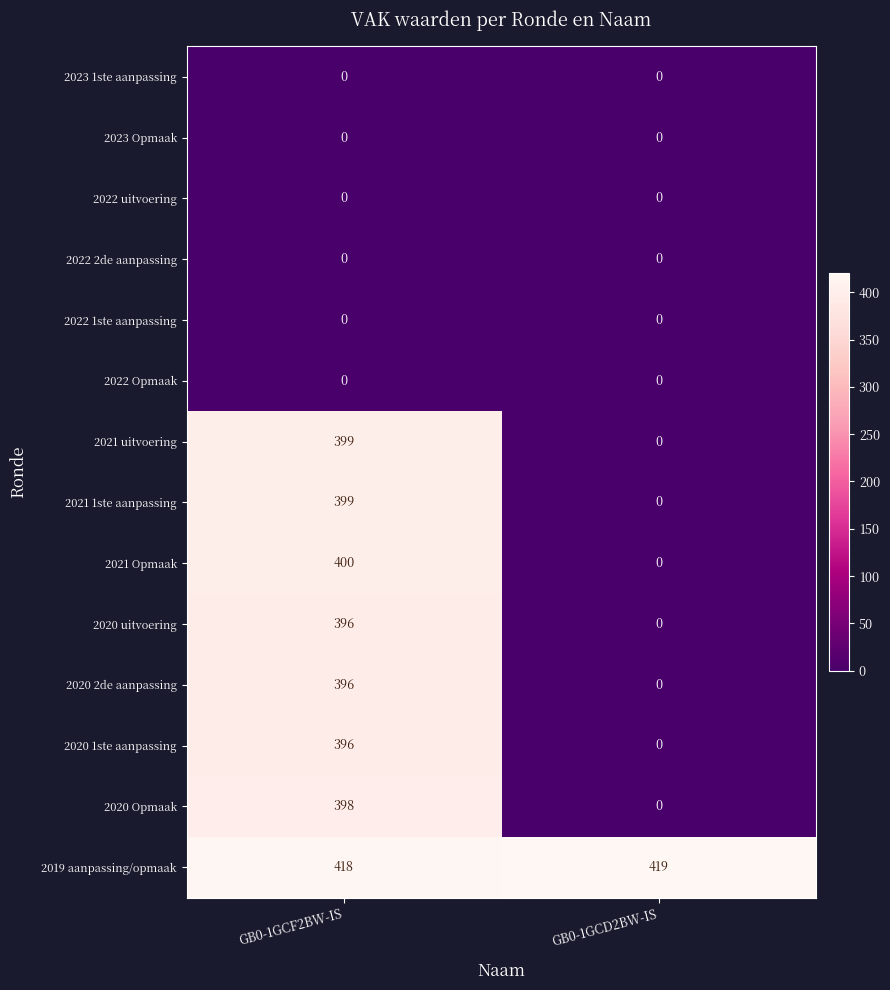

At how many categories does at least one series exceed 226?

2